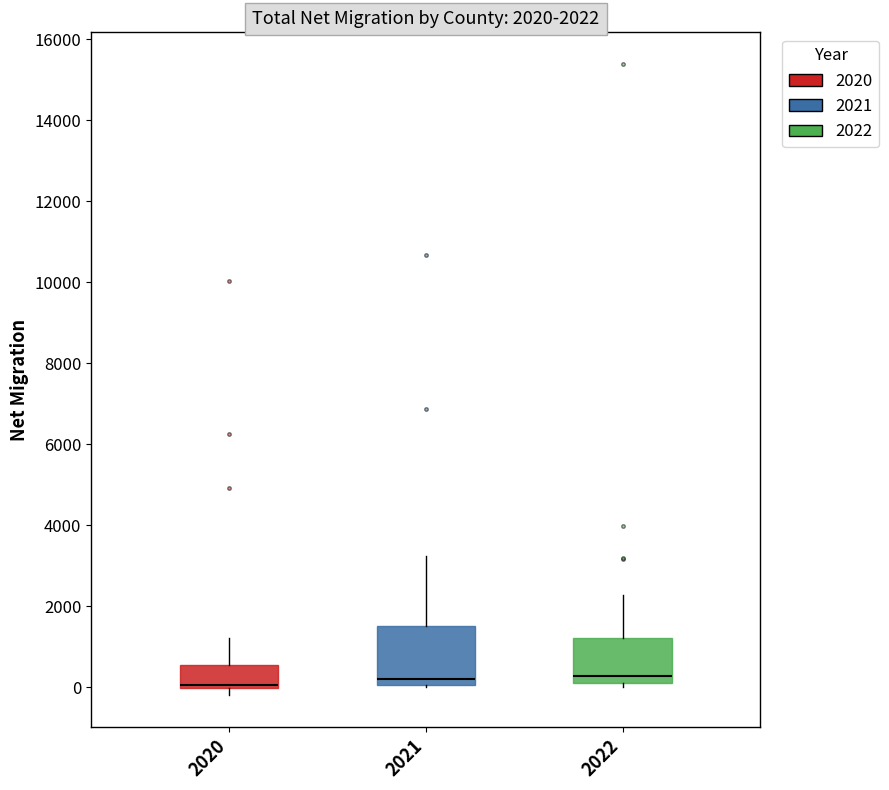

Comparing the boxes themselves (not the whiskers), which one is the tallest?

2021